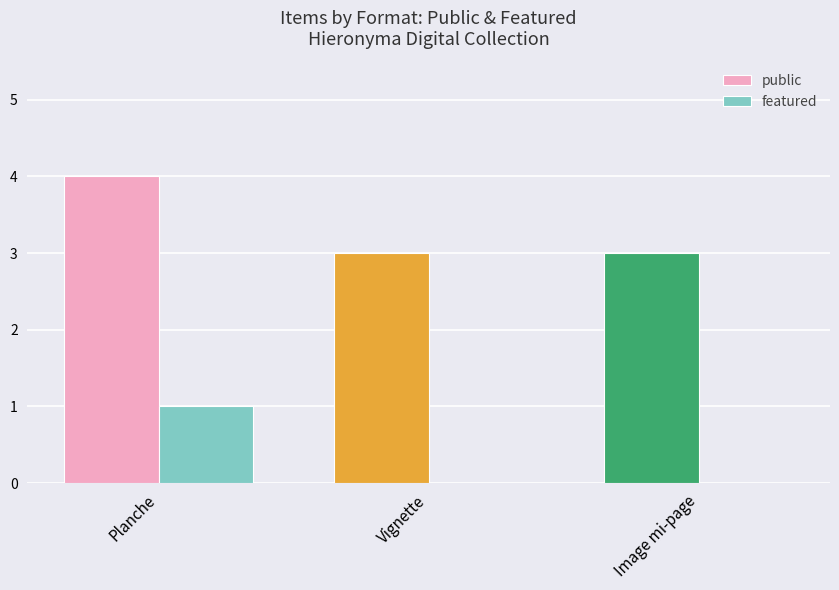

At which label does featured reach its peak?

Planche